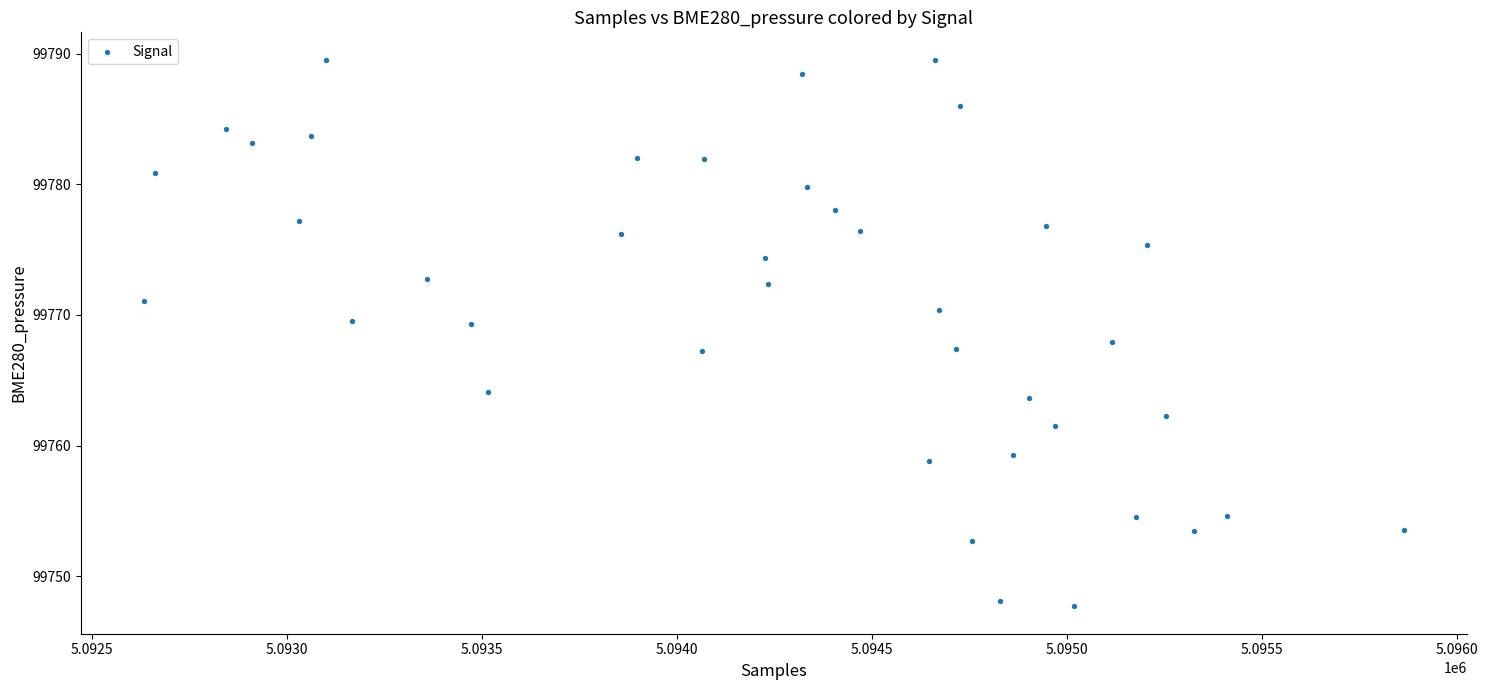

What is the range of Y values (max minus min)?

41.8